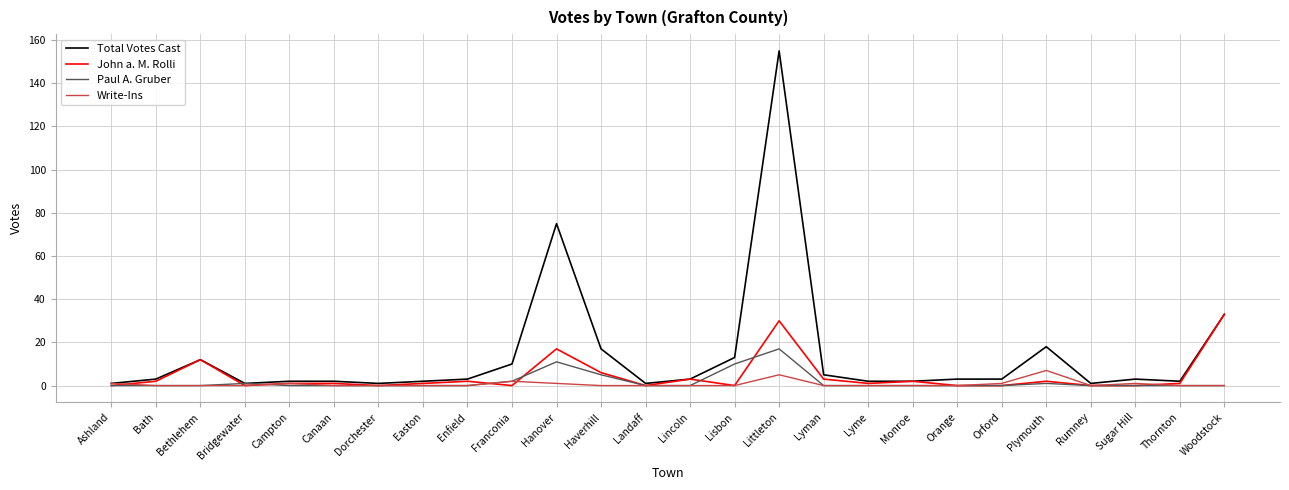

How many lines are shown in the chart?

4